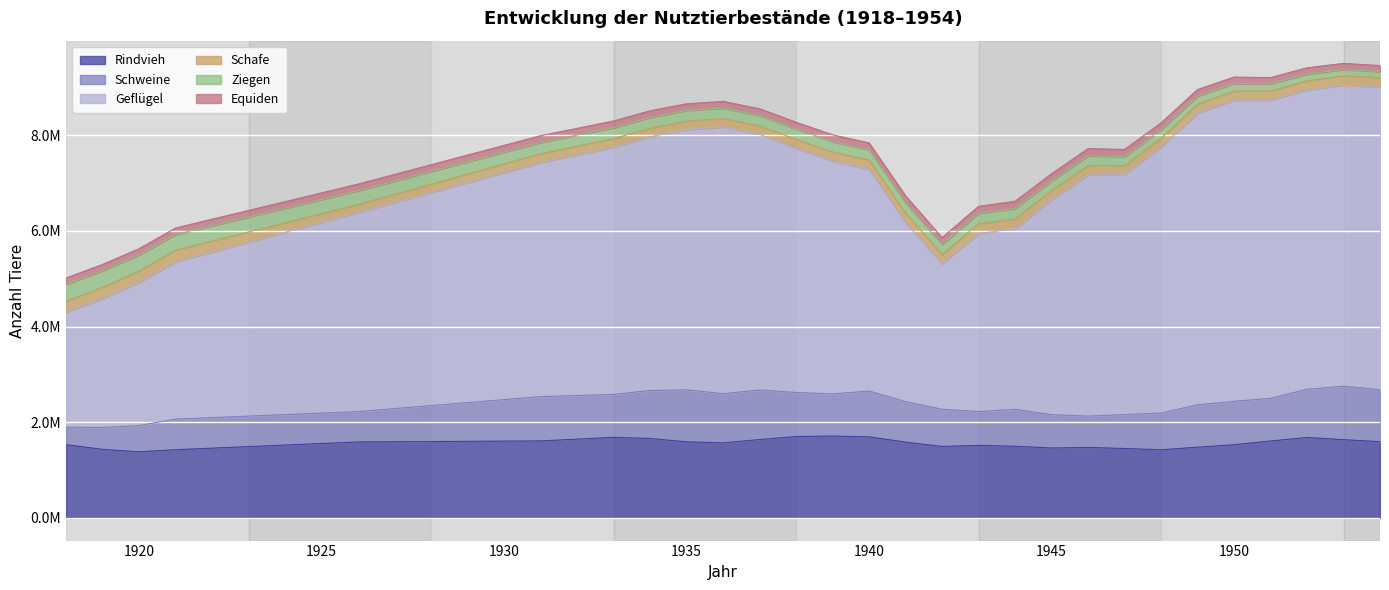

What is the value of the Ziegen point at the 4th from the left?

329192.0